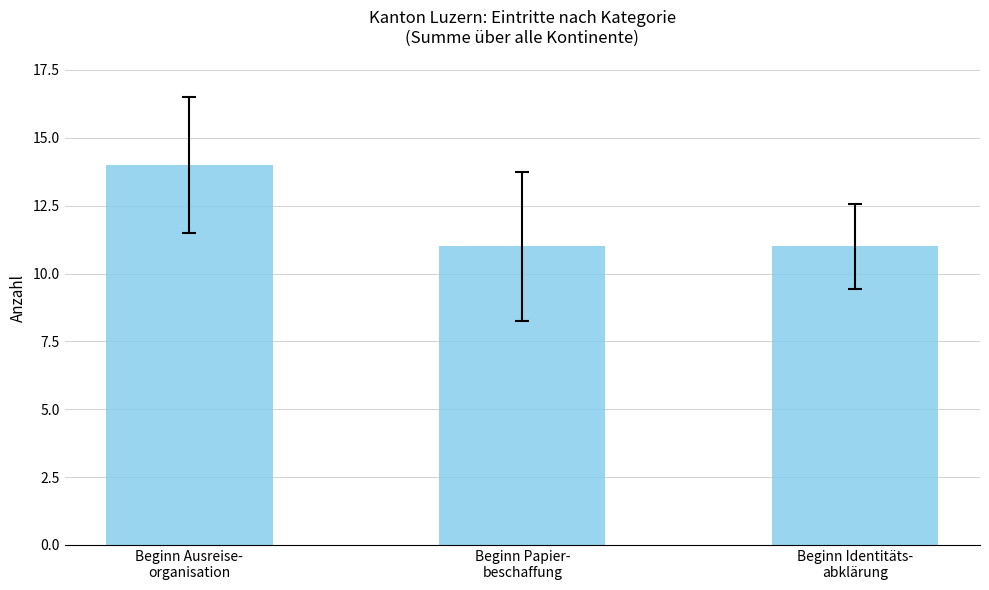

What is the value of the 3rd bar from the left?

11